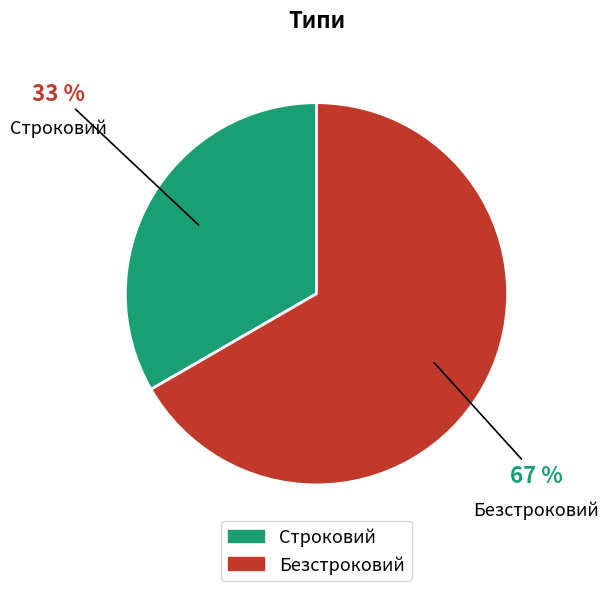

To the nearest percent, what is the average slice percentage?

50%